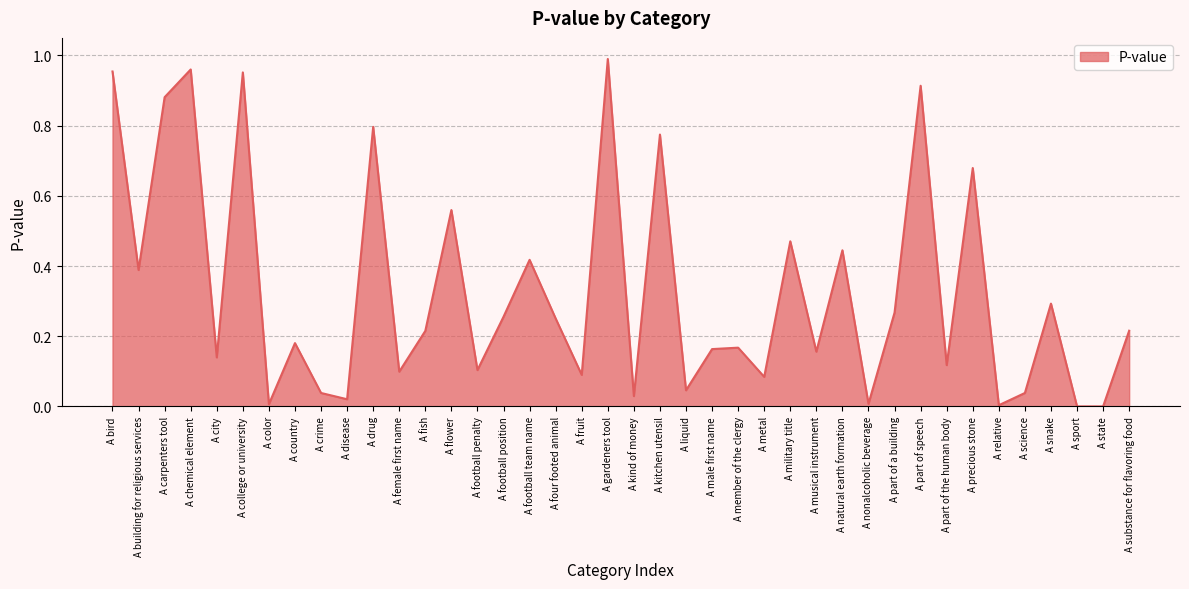

Which category has the highest value across all series?

A gardeners tool